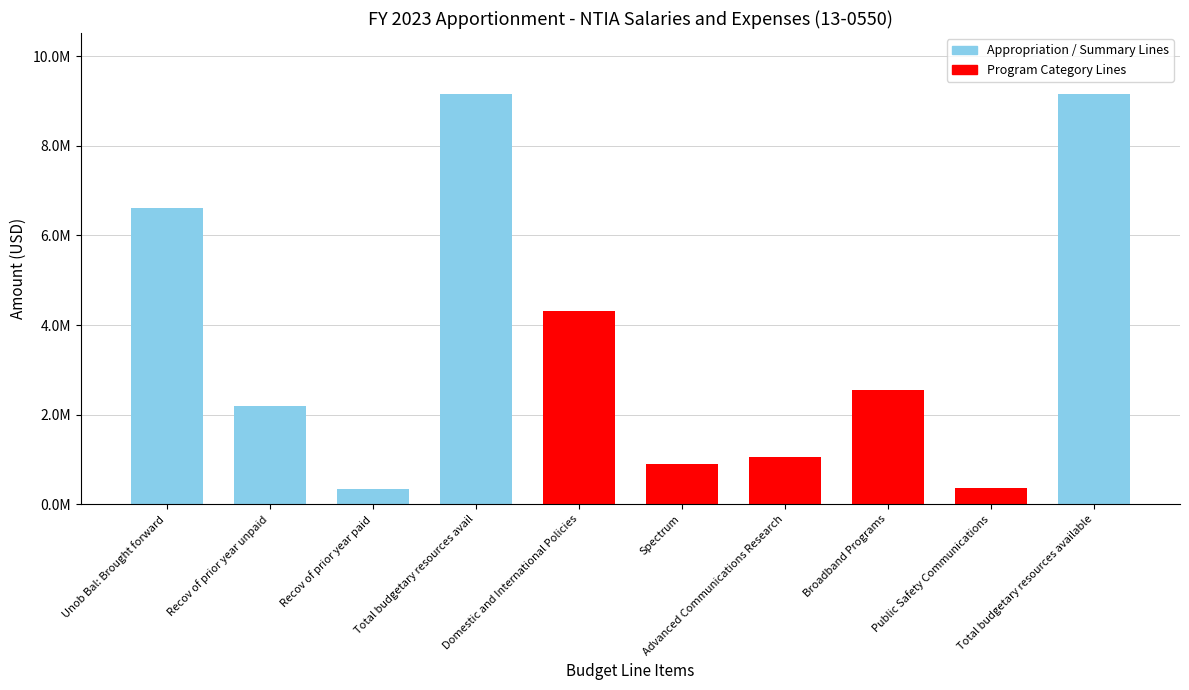

What is the sum of all values?

36590012